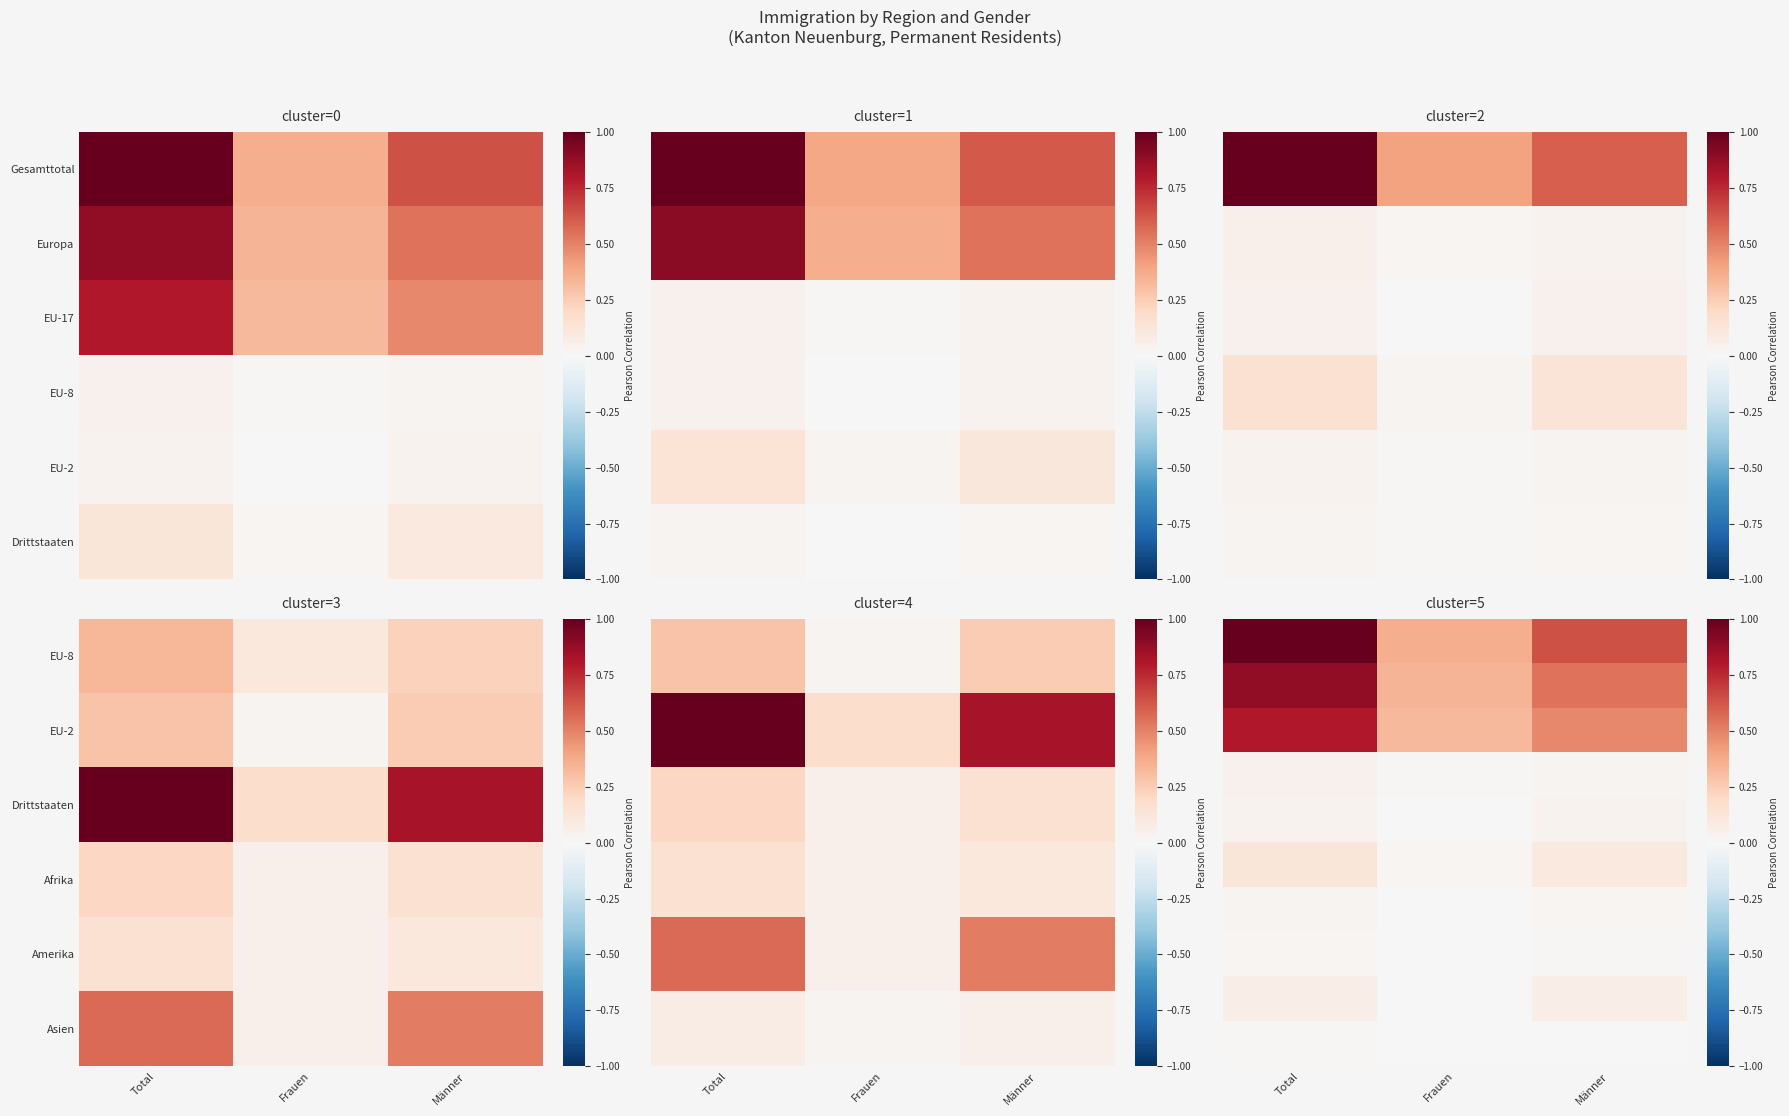

Between Männer and Total, which is larger?

Total